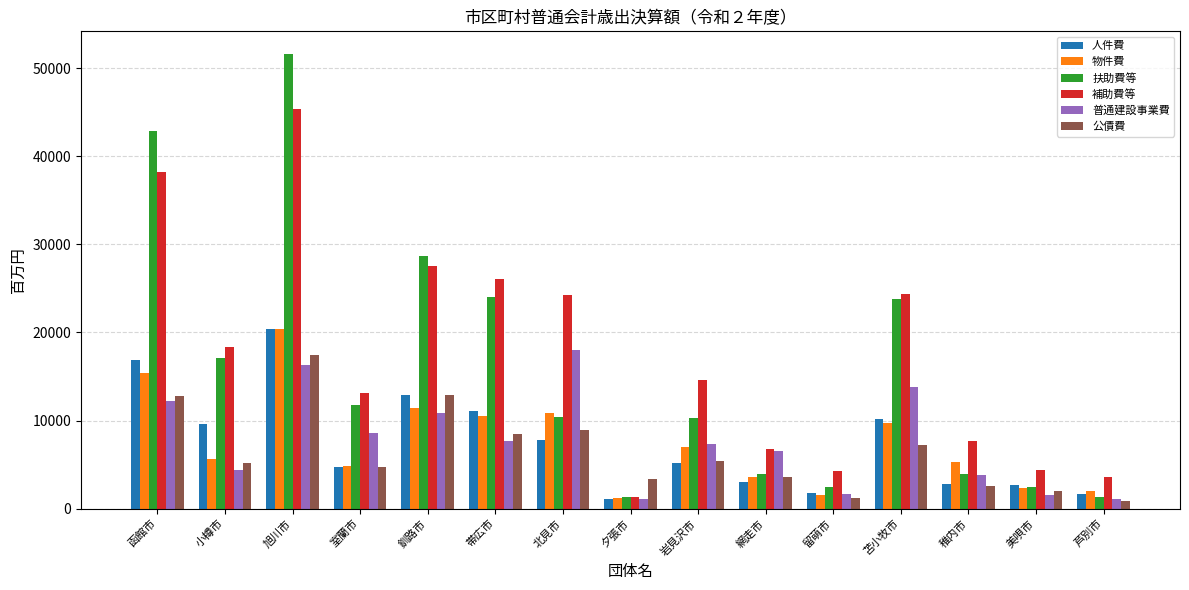

What is the difference between the 物件費 values at 岩見沢市 and 釧路市?

4396